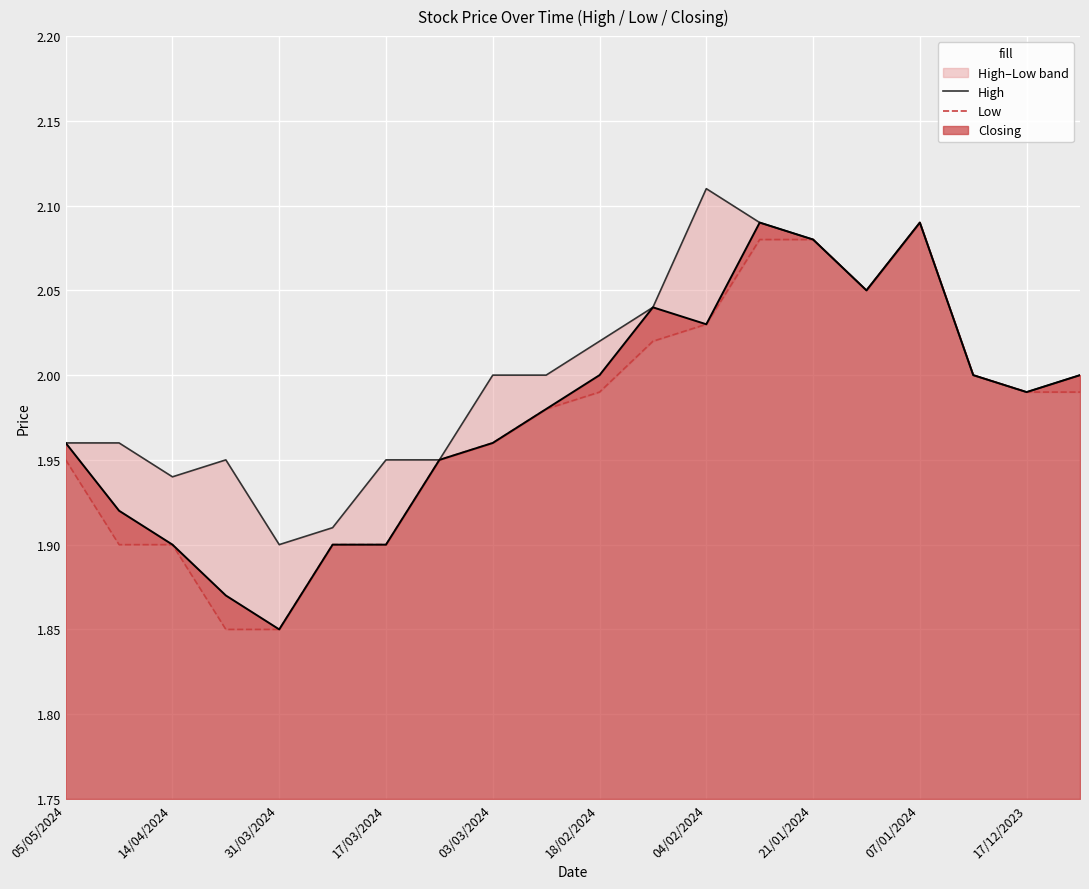

The value of Closing at 17/03/2024 is 3.2. True or false?

False